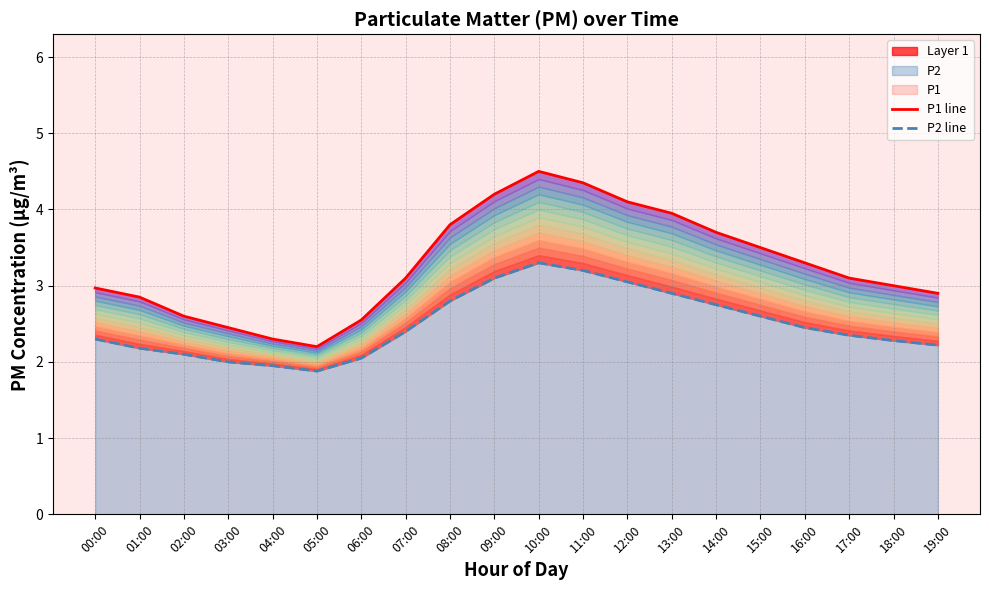

Reading right to left, what are all the values shown in this chart?

P1 line: 19:00=2.9	18:00=3.0	17:00=3.1	16:00=3.3	15:00=3.5	14:00=3.7	13:00=4.0	12:00=4.1	11:00=4.3	10:00=4.5	09:00=4.2	08:00=3.8	07:00=3.1	06:00=2.5	05:00=2.2	04:00=2.3	03:00=2.5	02:00=2.6	01:00=2.9	00:00=3.0
P2 line: 19:00=2.2	18:00=2.3	17:00=2.4	16:00=2.5	15:00=2.6	14:00=2.8	13:00=2.9	12:00=3.0	11:00=3.2	10:00=3.3	09:00=3.1	08:00=2.8	07:00=2.4	06:00=2.0	05:00=1.9	04:00=1.9	03:00=2.0	02:00=2.1	01:00=2.2	00:00=2.3